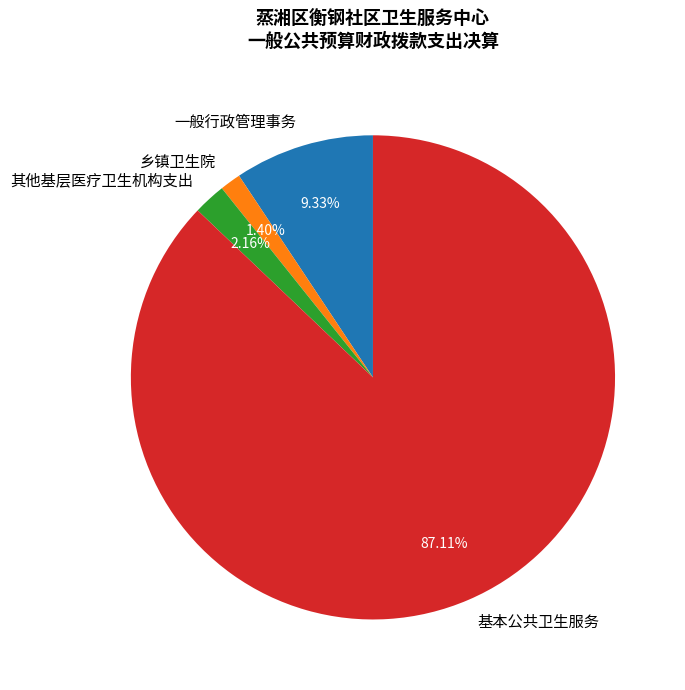

What is the largest slice in the pie chart?

基本公共卫生服务